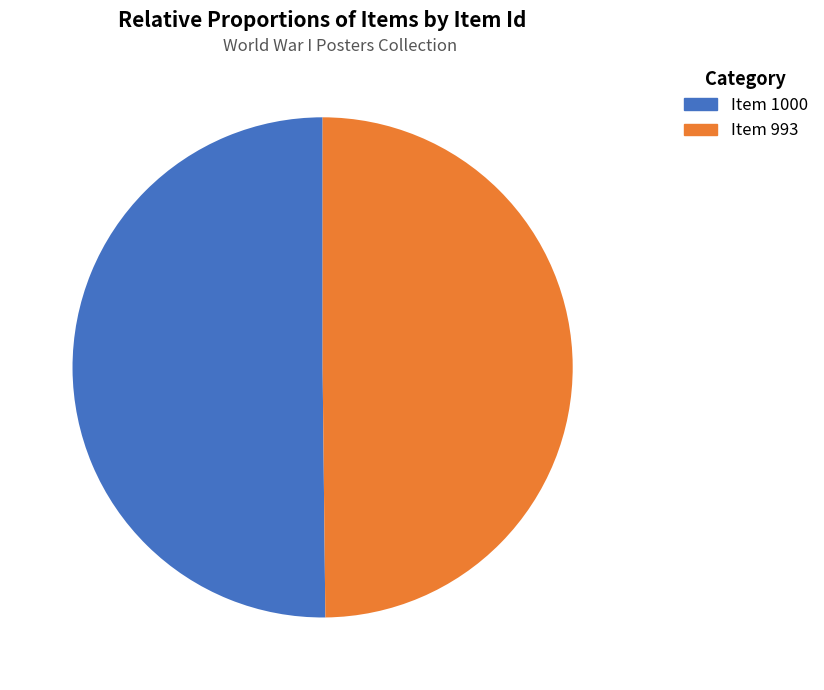

To the nearest percent, what percentage of the pie is Item 993?

50%